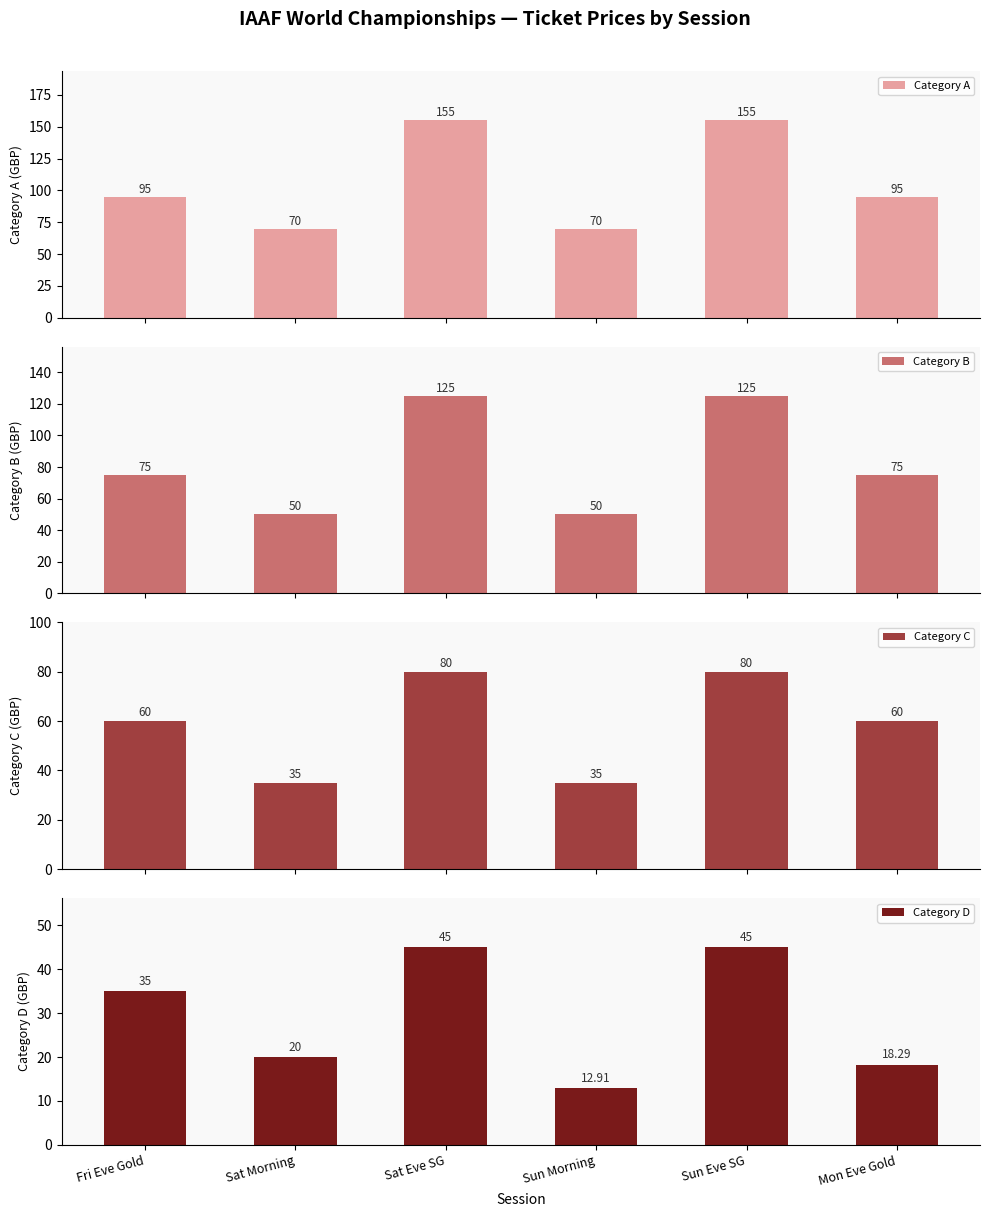

Reading left to right, transcribe all the data shown in this chart.

Category A: 95.0	70.0	155.0	70.0	155.0	95.0
Category B: 75.0	50.0	125.0	50.0	125.0	75.0
Category C: 60.0	35.0	80.0	35.0	80.0	60.0
Category D: 35.0	20.0	45.0	12.9	45.0	18.3